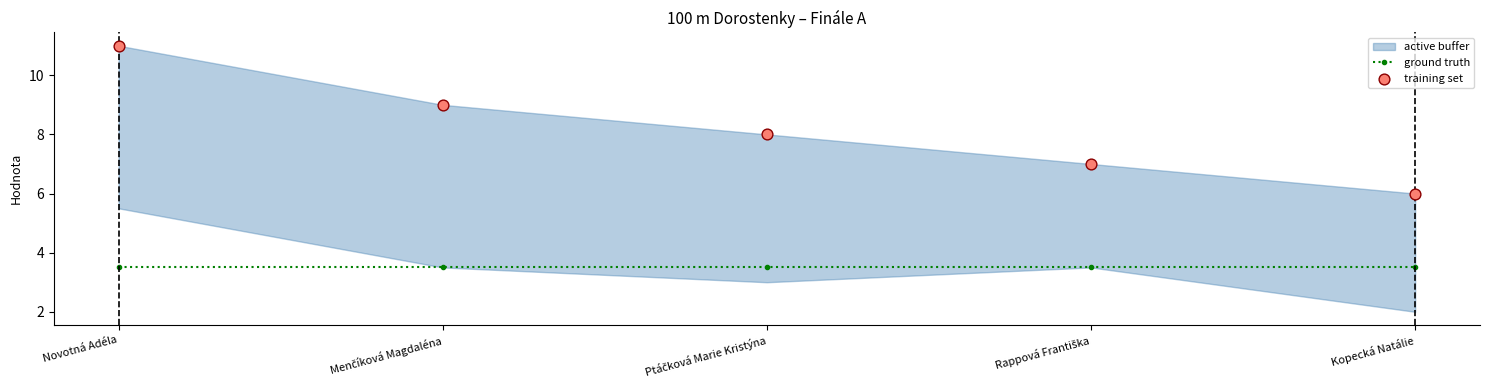

At which category is the sum across all series the highest?

Novotná Adéla